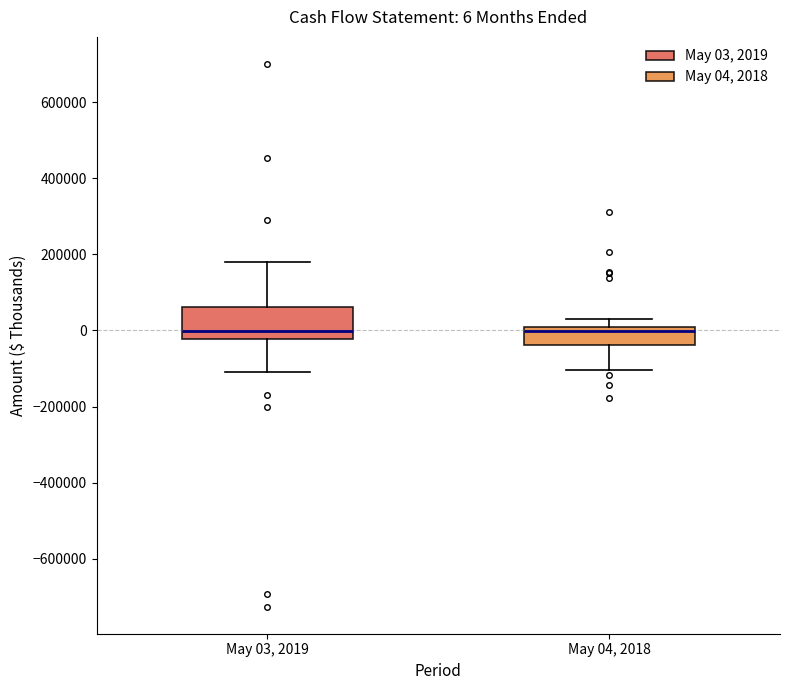

Which box is the tallest, from its lower edge to its upper edge?

May 03, 2019